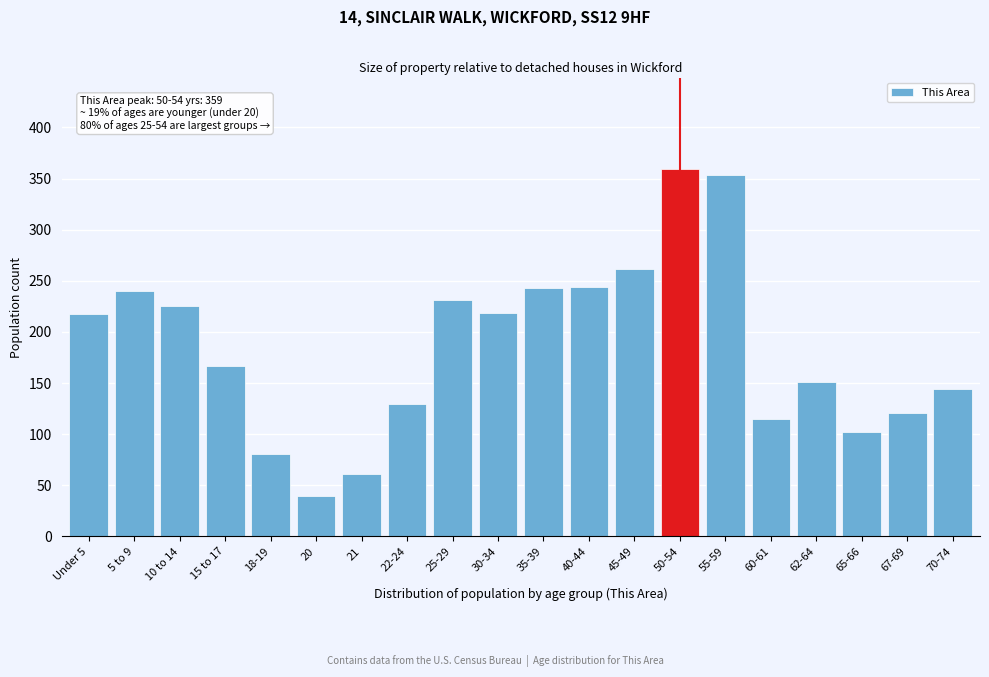

What position from the left is 30-34?

10